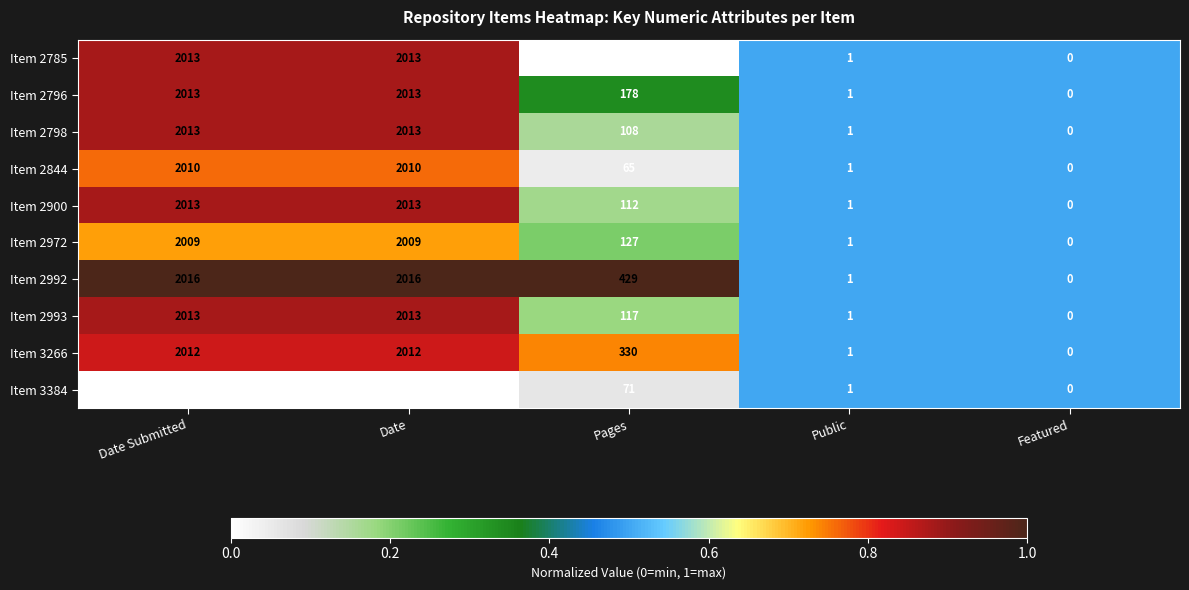

Which series has the largest total across all categories?

Item 2992